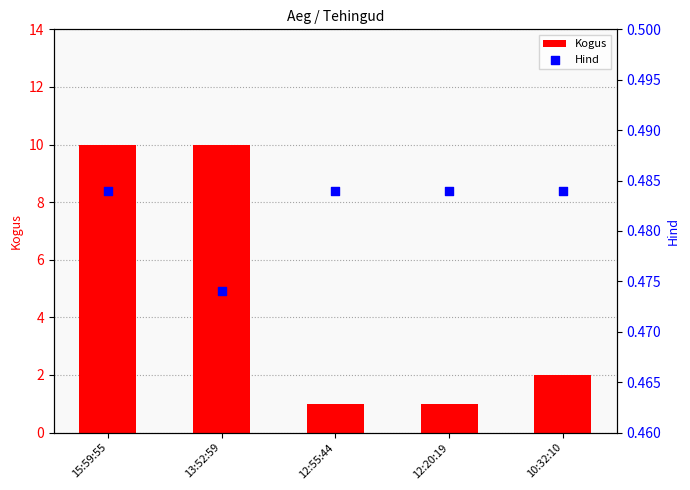

What is the total value across all series at 12:20:19?

1.5